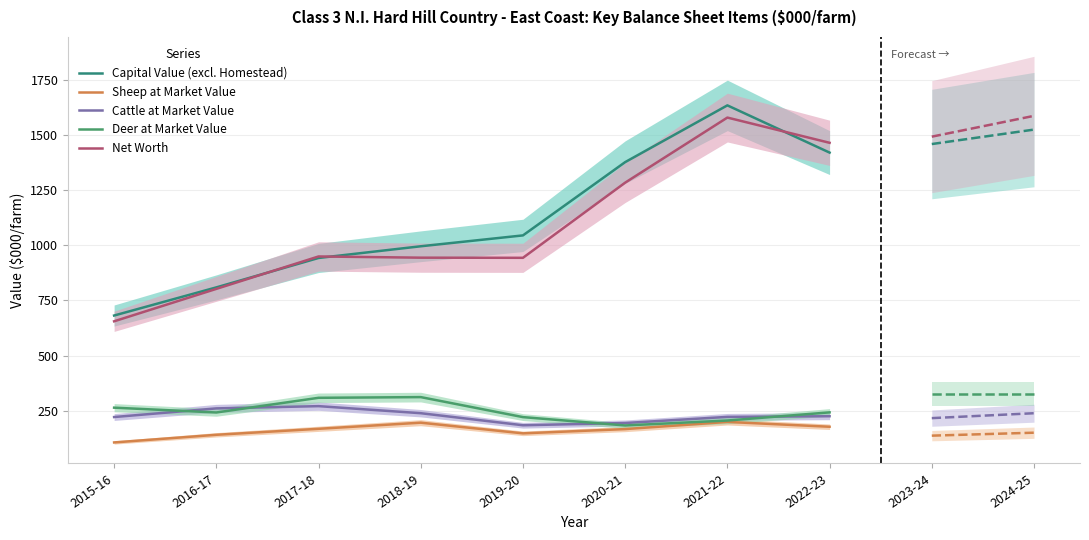

Which has a higher value, 2021-22 or 2019-20?

2021-22